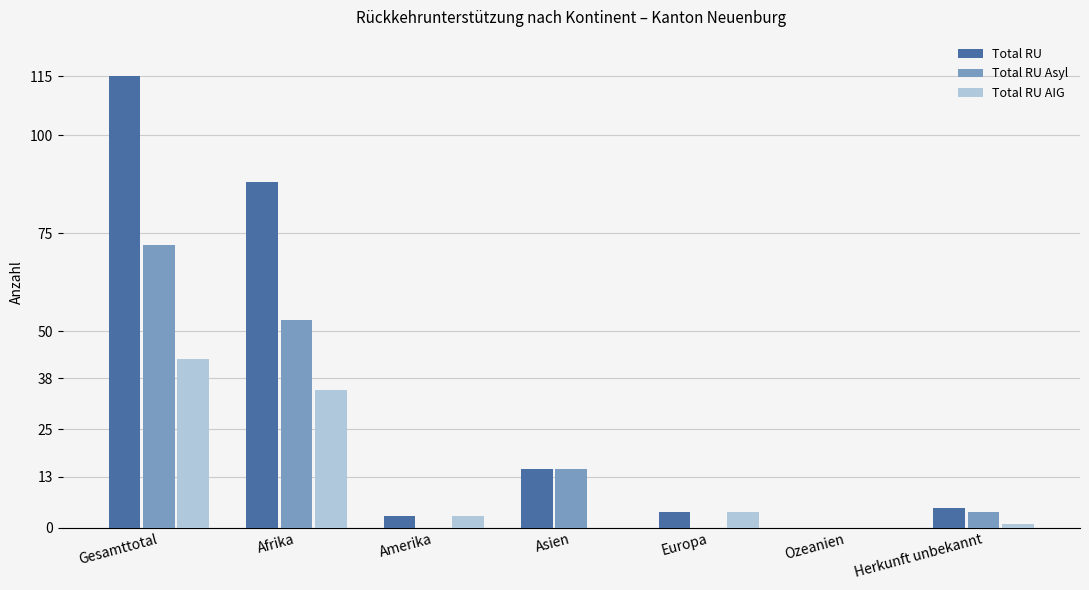

How many distinct data groups are displayed?

3